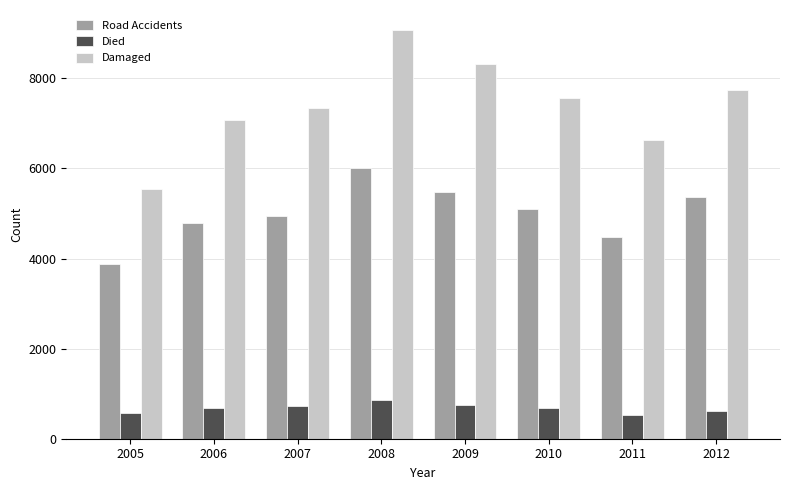

At which category is the sum across all series the highest?

2008